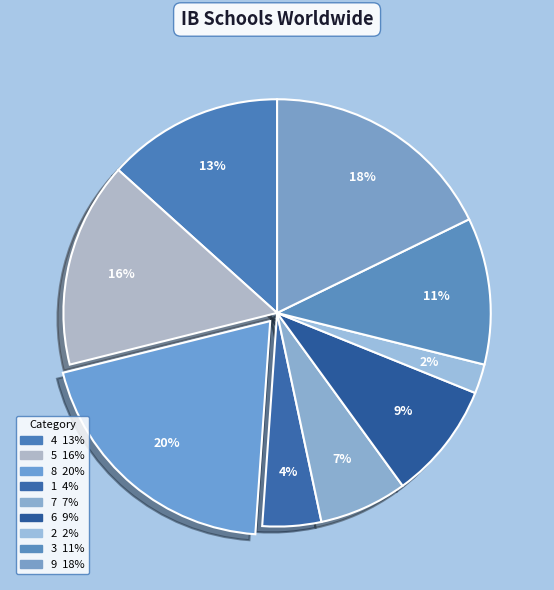

Which category has the biggest portion of the pie?

8